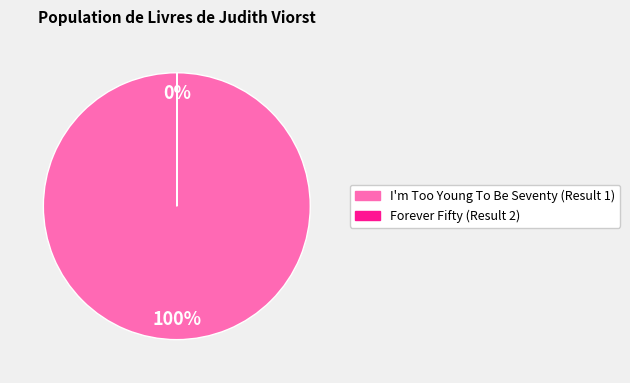

To the nearest percent, what is the difference between the largest and smallest slice percentages?

100%